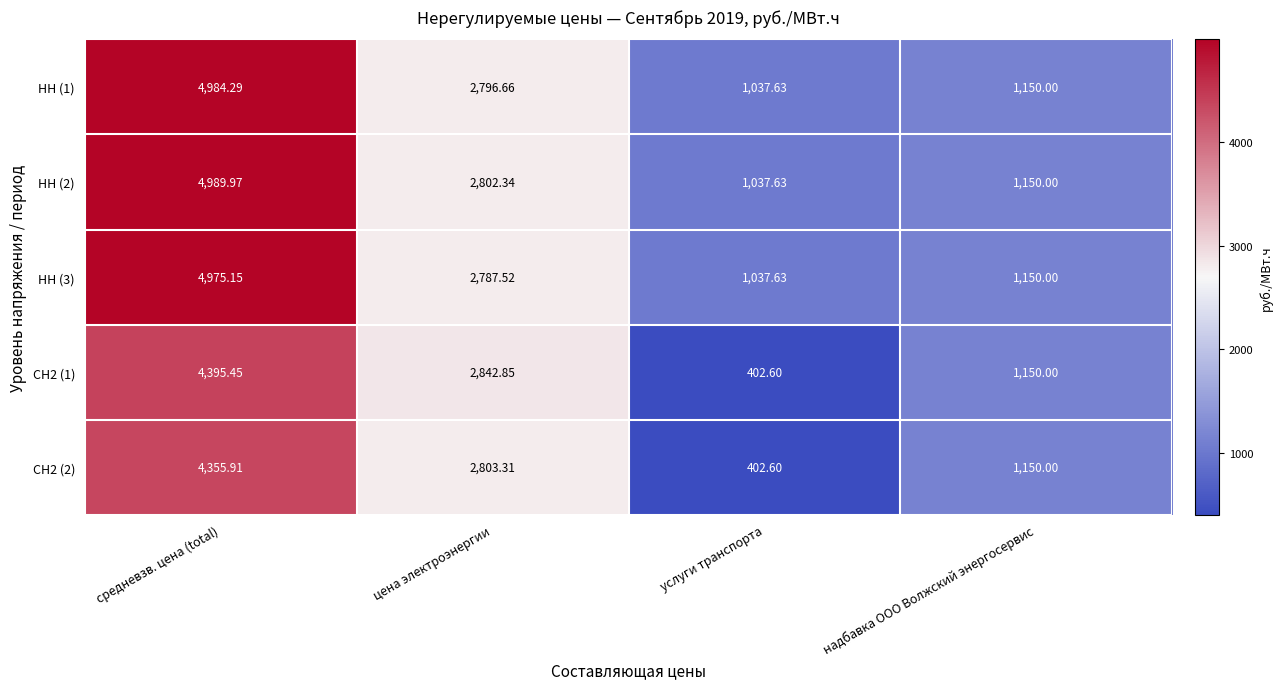

At which category is the sum across all series the highest?

средневзв. цена (total)